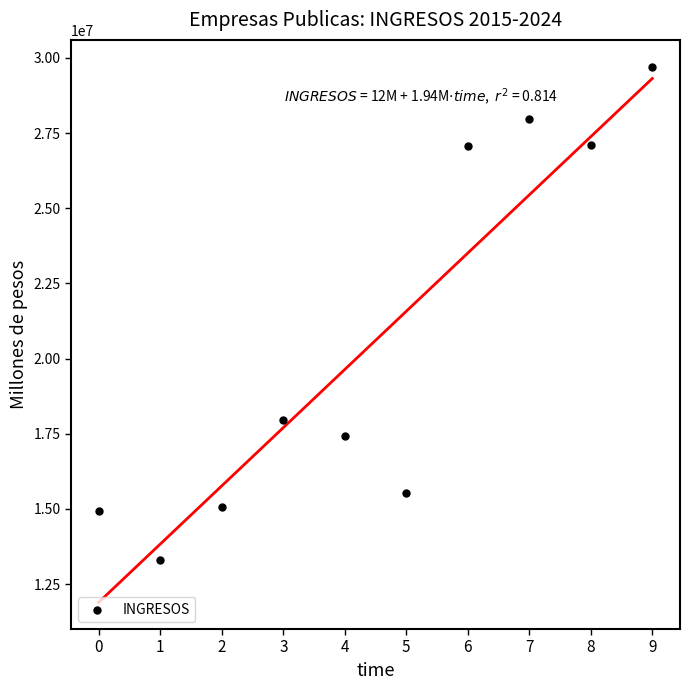

What is the average Y value?

20607184.4